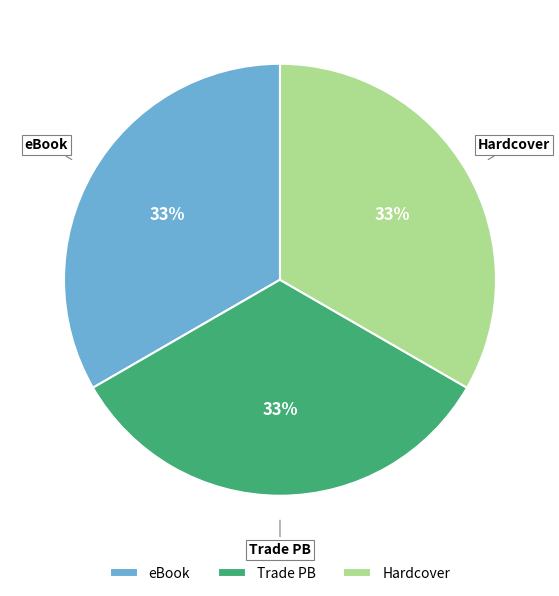

To the nearest percent, what is the combined percentage of Hardcover and eBook?

67%